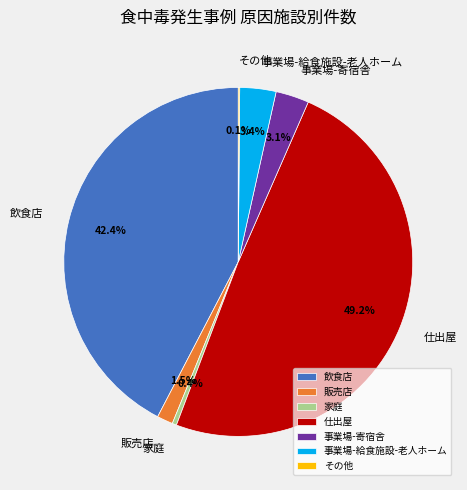

What percentage is the 仕出屋 slice, to the nearest percent?

49%